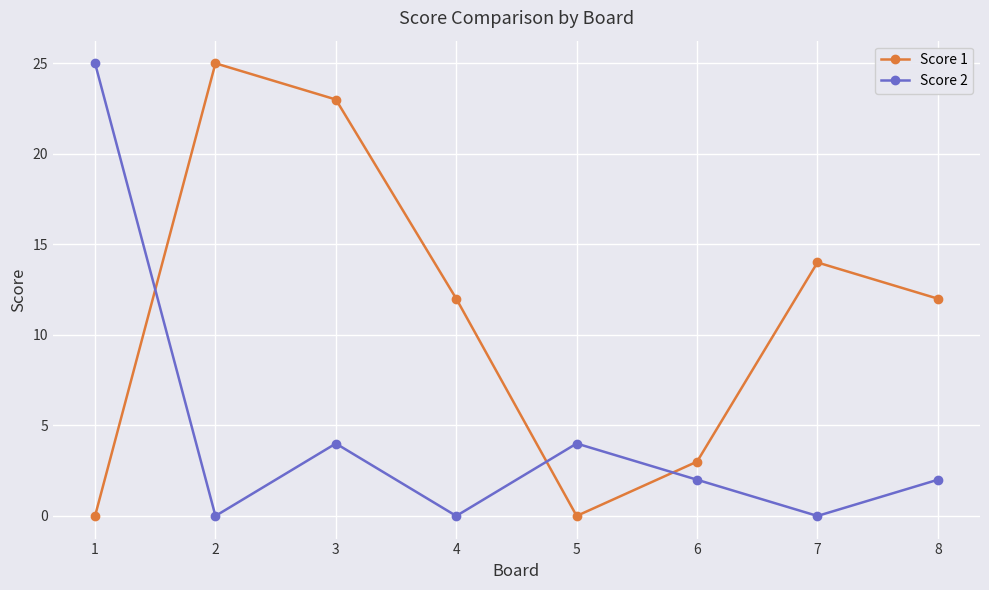

What is the sum of the Score 1 values at 3 and 2?

48